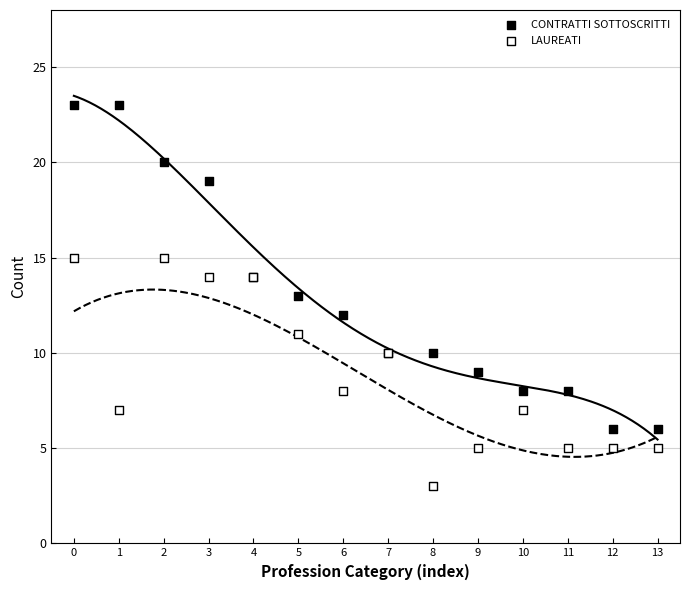

Which series contains the highest Y value?

CONTRATTI SOTTOSCRITTI